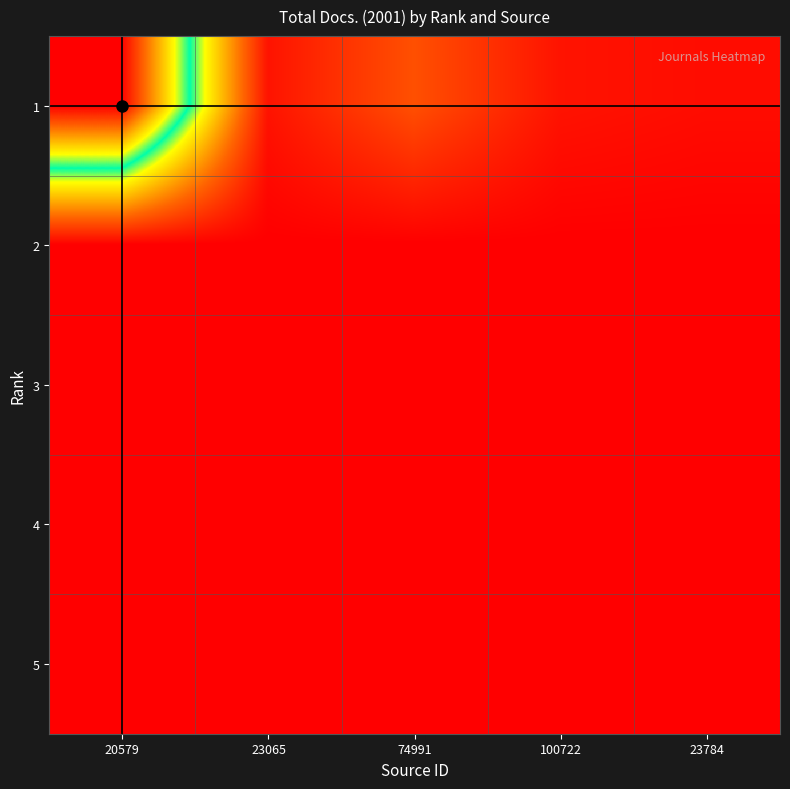

Which has a higher value, 23784 or 100722?

100722